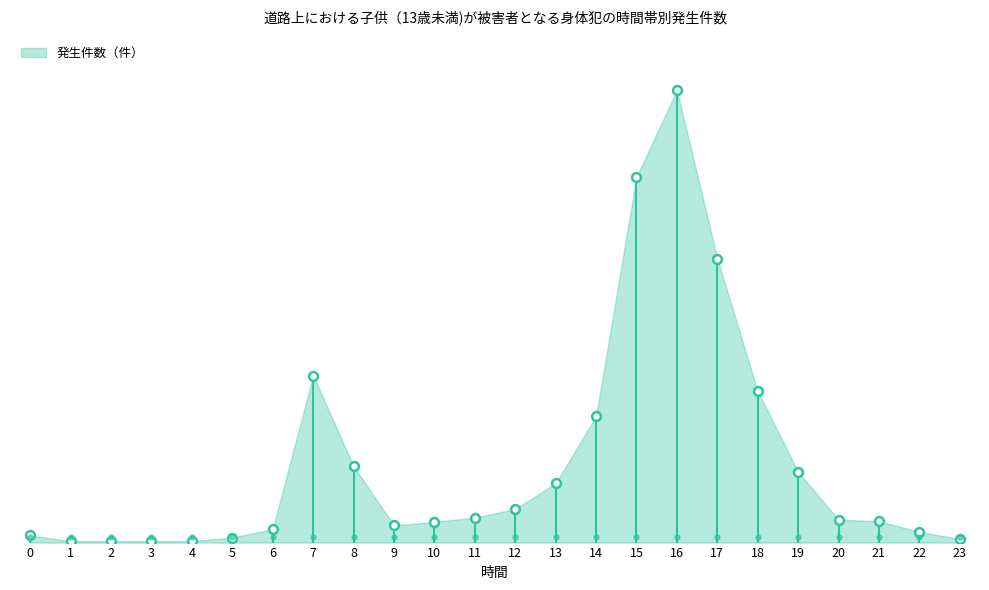

What is the change in value from 3 to 6?

+17